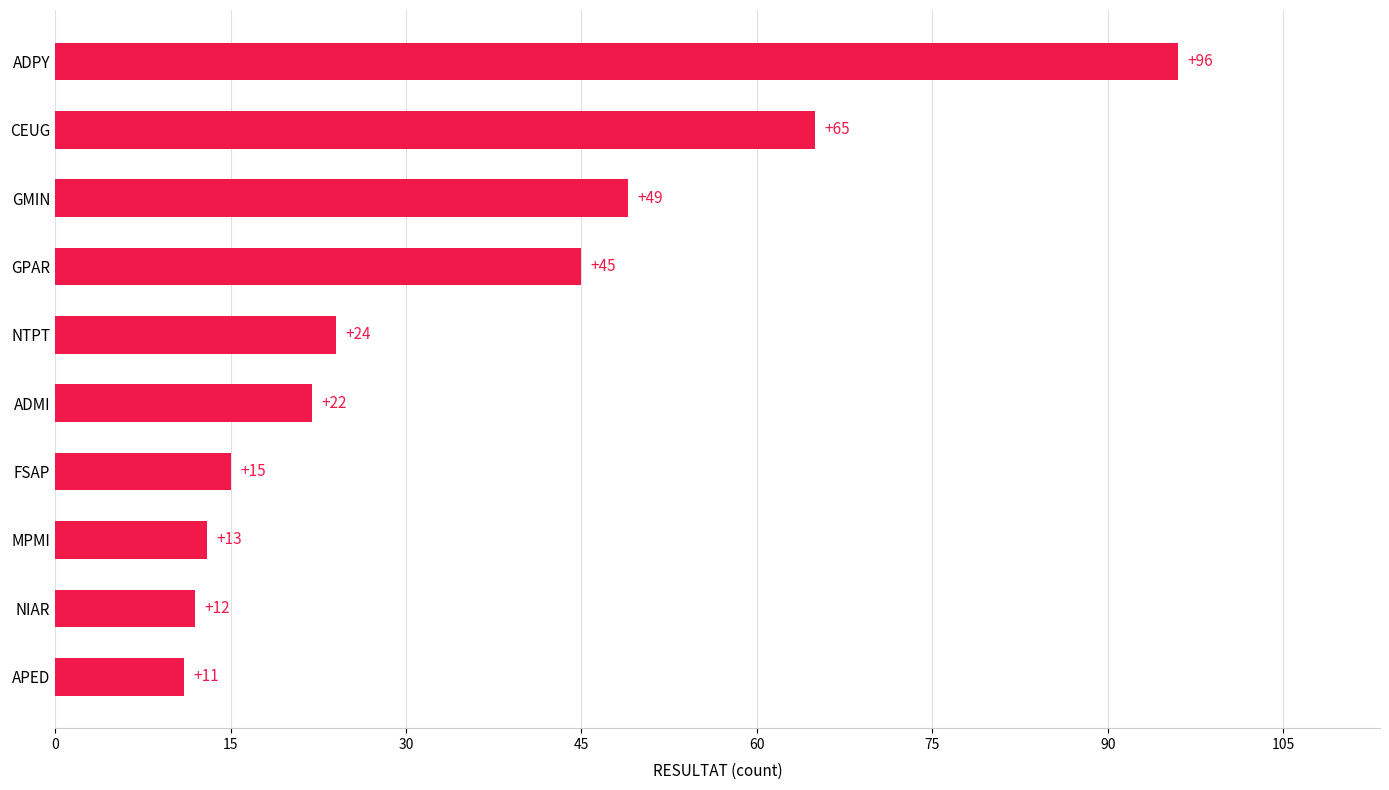

Reading top to bottom, what are all the values shown in this chart?

ADPY=96	CEUG=65	GMIN=49	GPAR=45	NTPT=24	ADMI=22	FSAP=15	MPMI=13	NIAR=12	APED=11